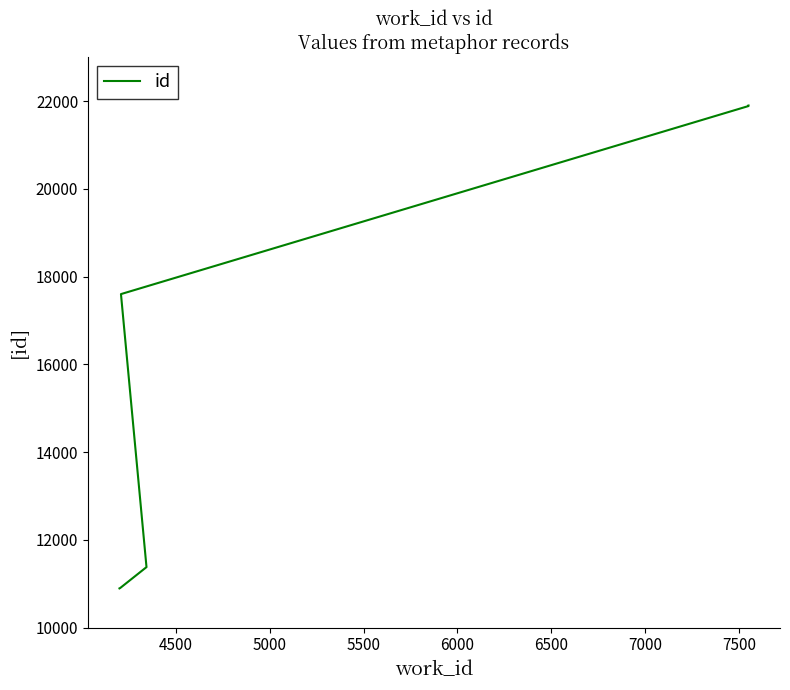

What is the maximum value shown in the chart?

21899